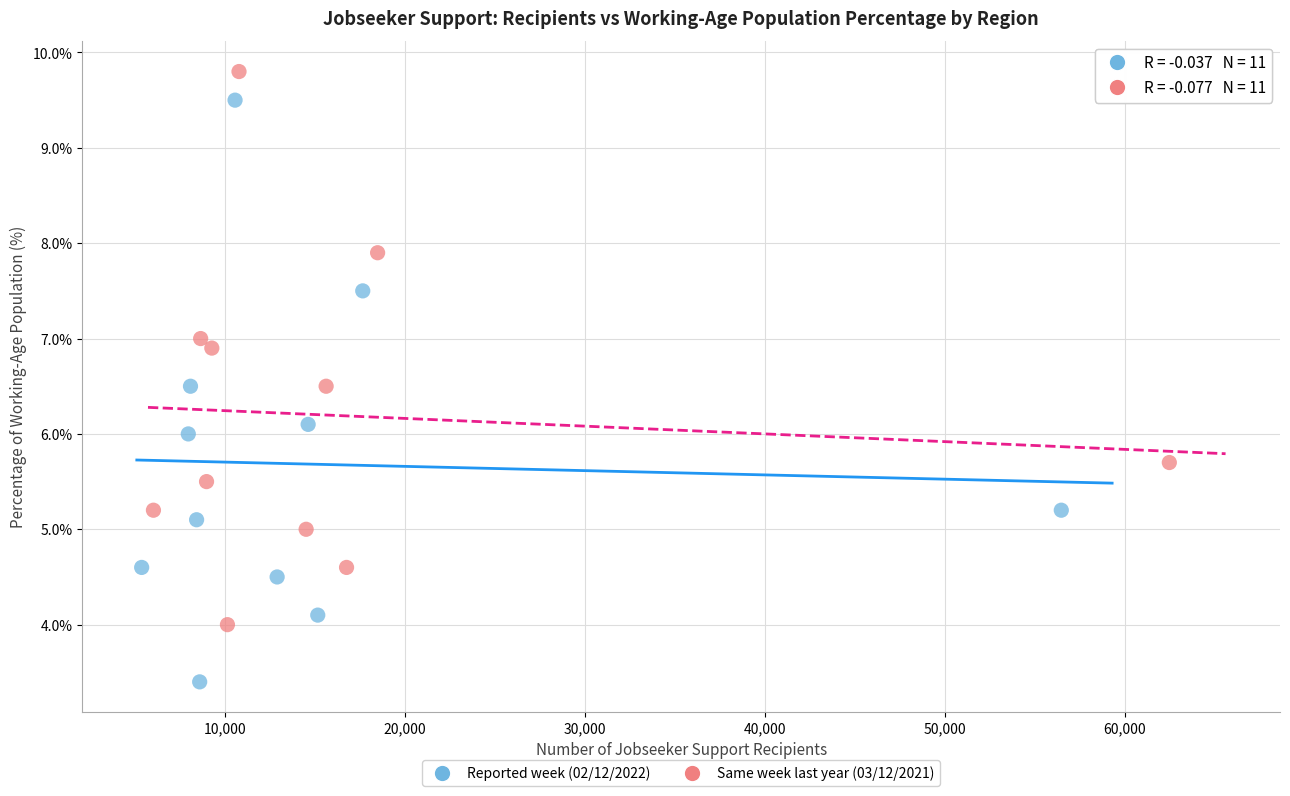

Which series has the widest spread of Y values?

Reported week (02/12/2022)